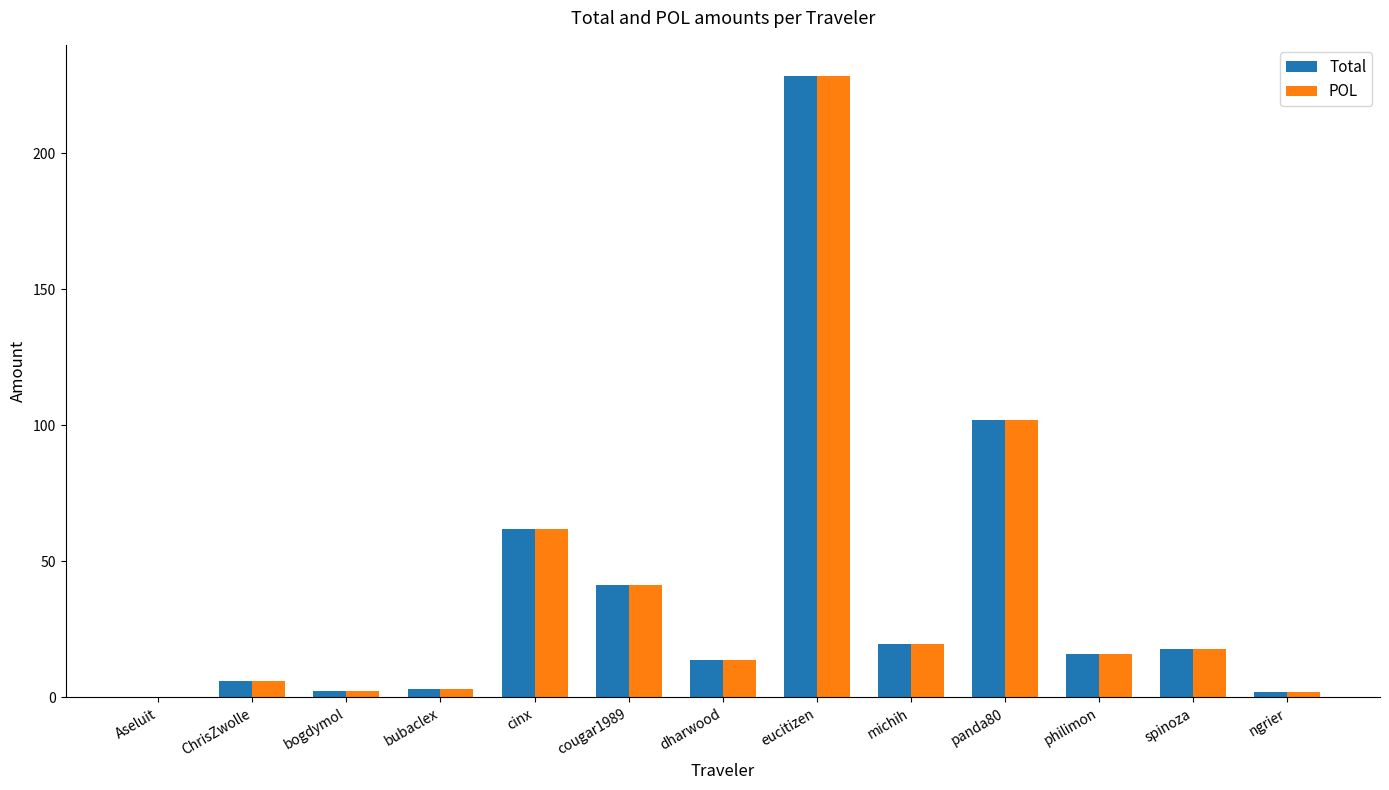

Which category has the highest value in the POL series?

eucitizen